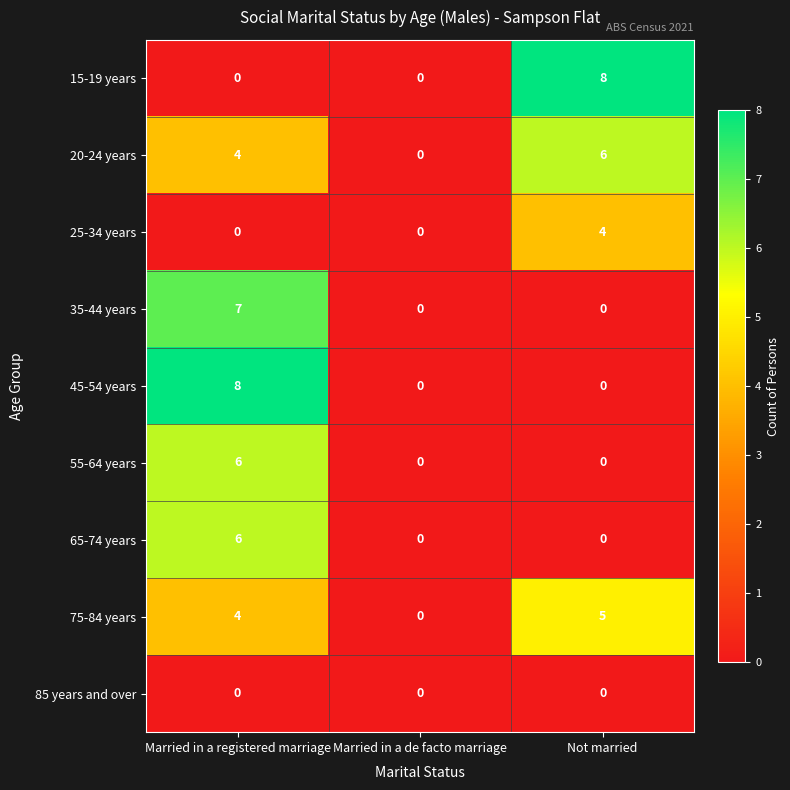

Reading left to right, transcribe all the data shown in this chart.

15-19 years: 0	0	8
20-24 years: 4	0	6
25-34 years: 0	0	4
35-44 years: 7	0	0
45-54 years: 8	0	0
55-64 years: 6	0	0
65-74 years: 6	0	0
75-84 years: 4	0	5
85 years and over: 0	0	0